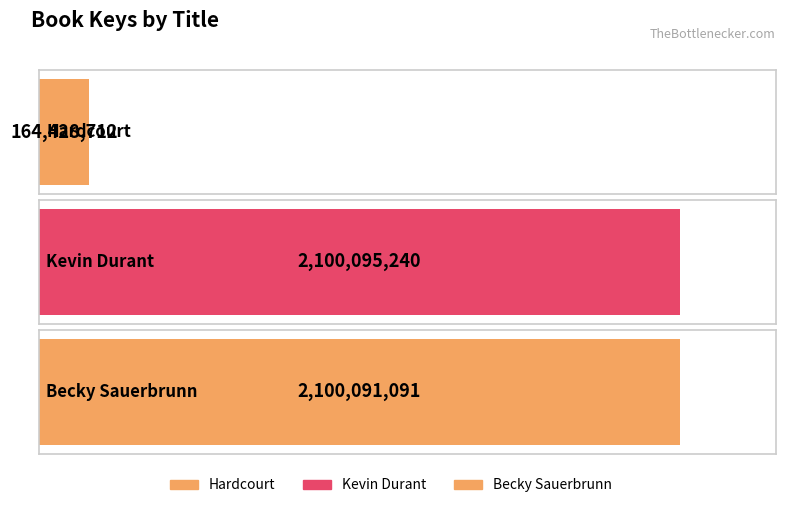

Reading left to right, extract all data points from this chart.

164428712	2100095240	2100091091